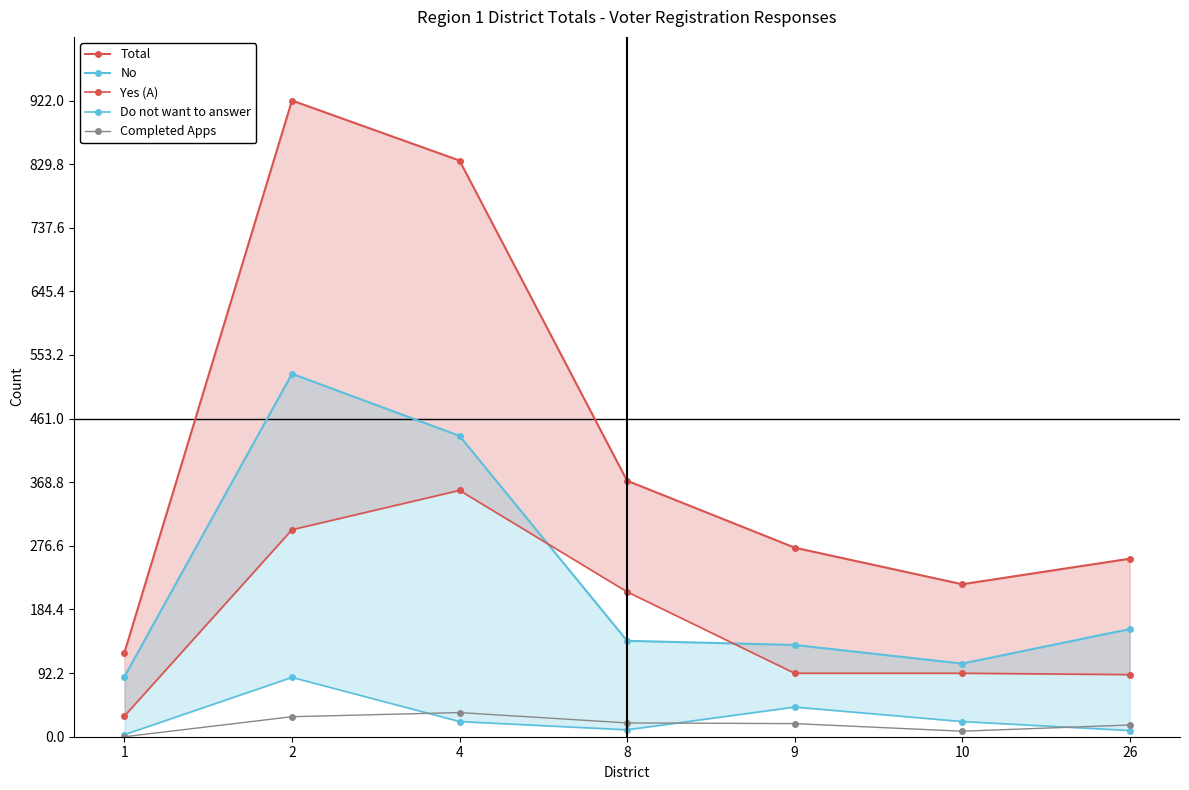

Is it true that Yes (A) equals 357 at 4?

True